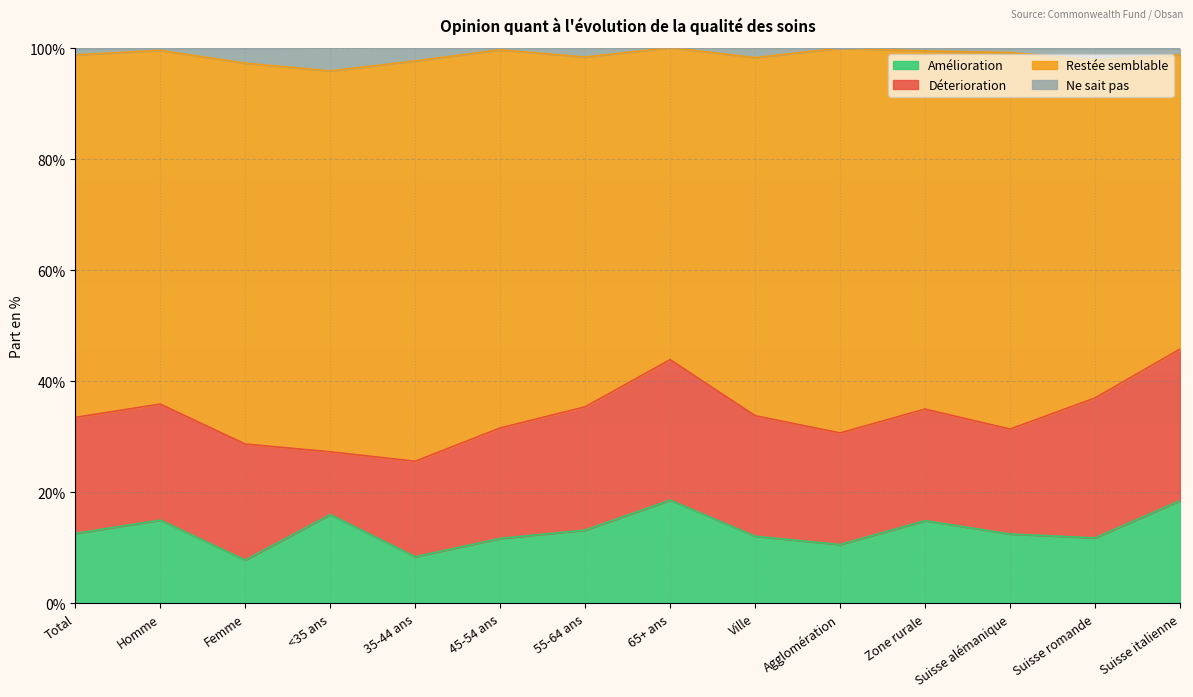

What is the lowest value of the Amélioration series?

7.8